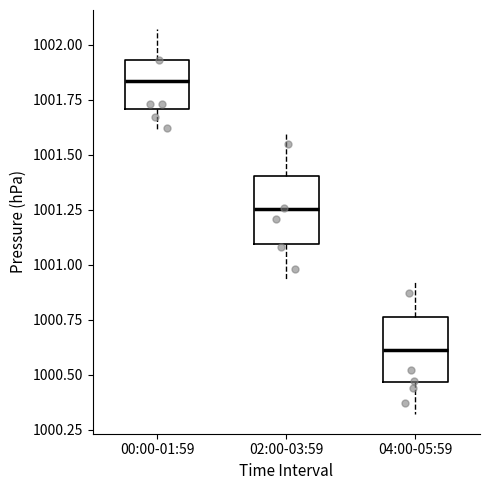

Where is the upper edge of the box for 00:00-01:59 on the y-axis? The values are not printed on the chart, so give them approximately, as read against the axis.

1001.95